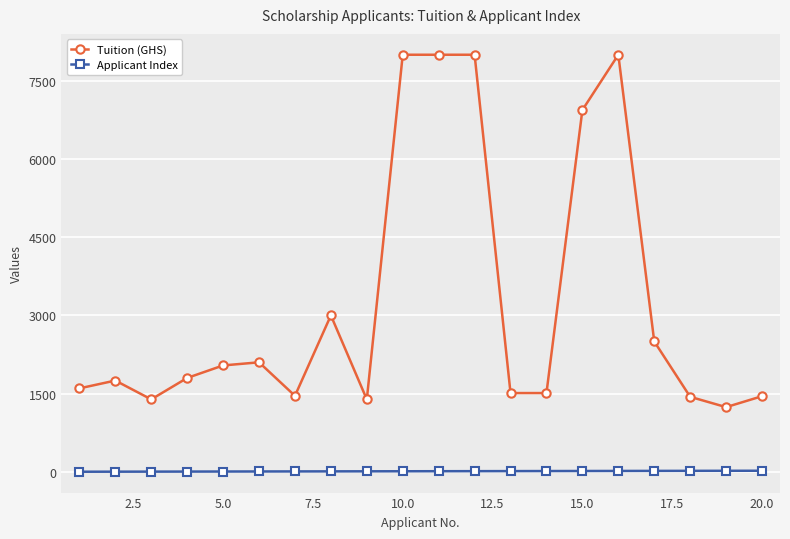

True or false: Tuition (GHS) has more than 1 points higher than both neighbors.

True